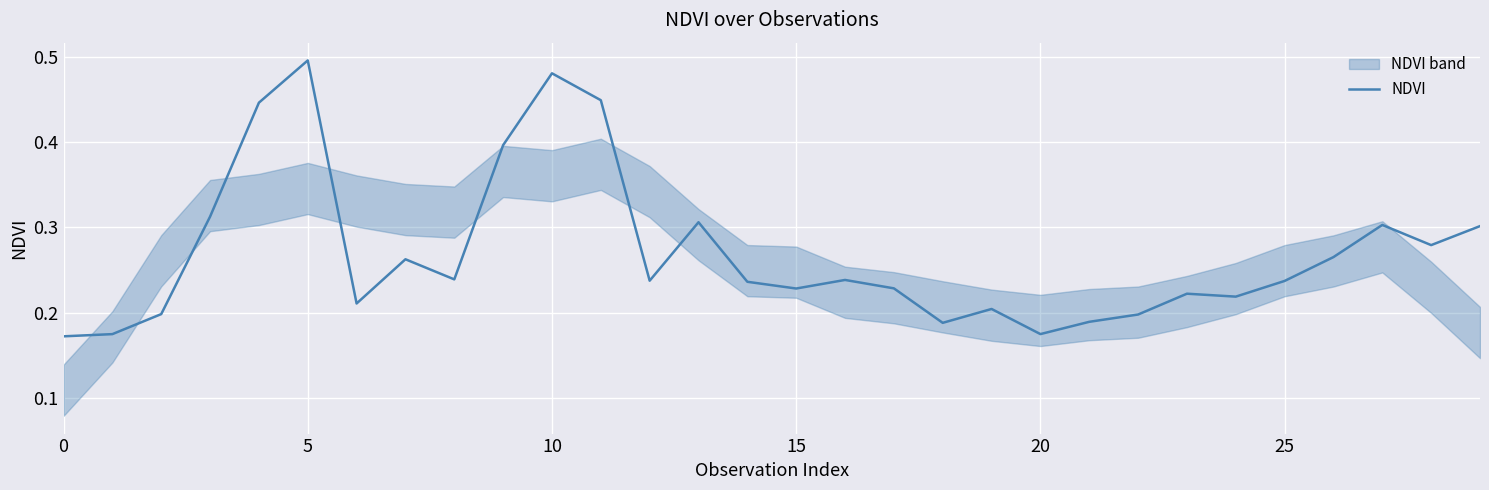

The chart shows a value of 0.2 at 25. True or false?

False